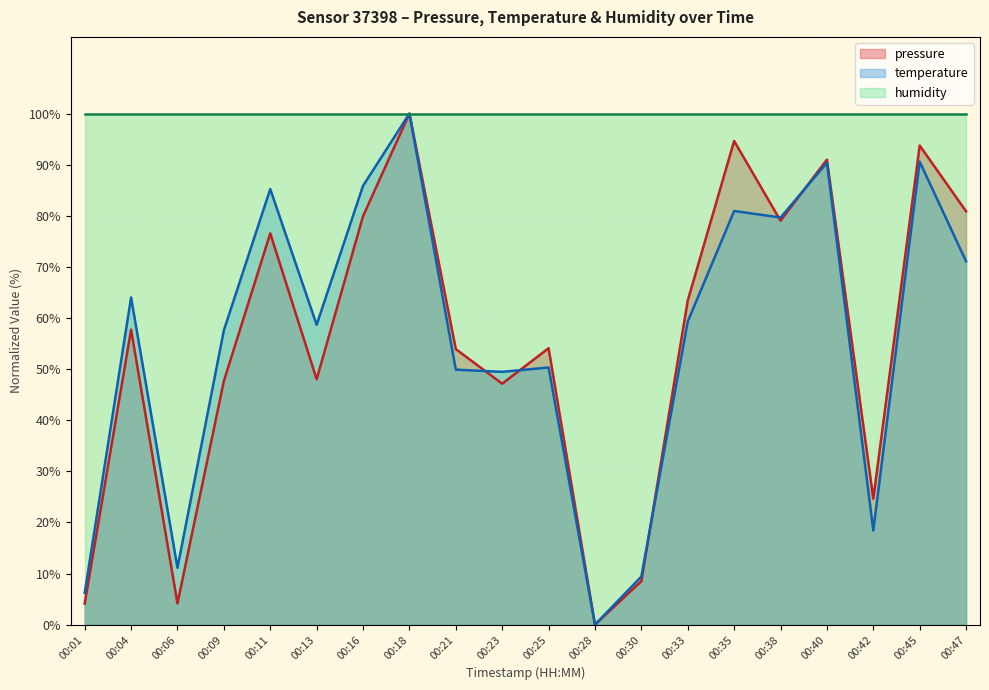

Is it true that pressure equals 76.6 at 00:11?

True